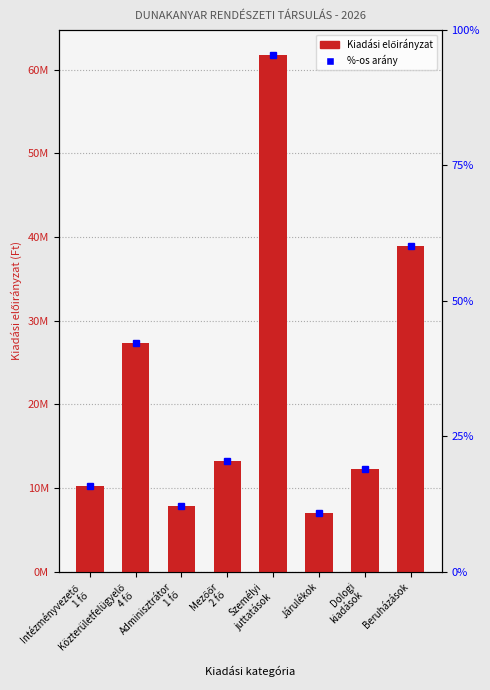

What is the smallest value displayed?

6990800